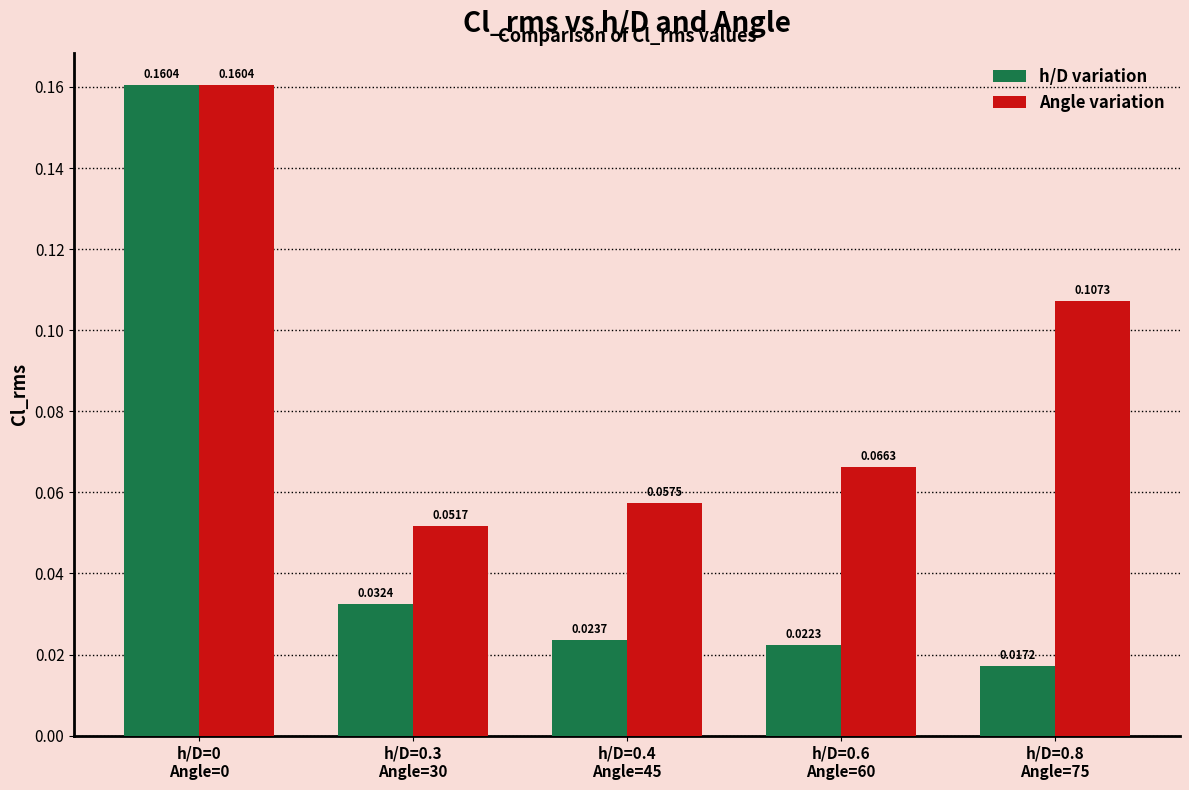

At which label does Angle variation reach its minimum?

h/D=0.3
Angle=30